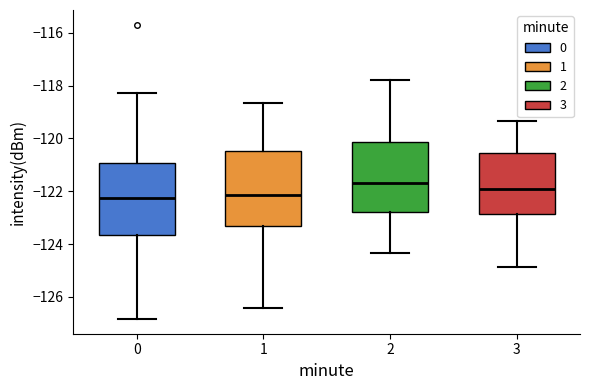

Where does the upper whisker of the box at x = 0 end on the y-axis? The values are not printed on the chart, so give them approximately, as read against the axis.

-118.2